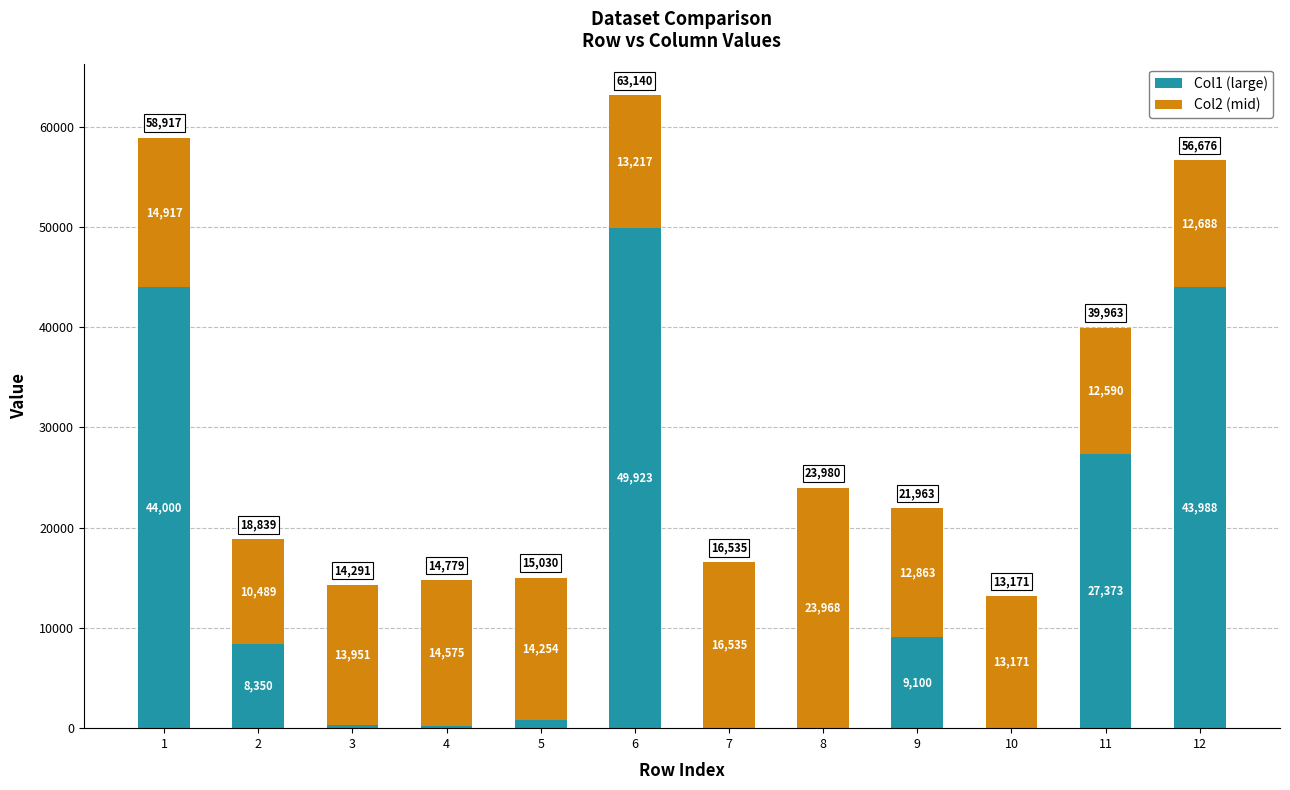

Count the number of data series in this chart.

2